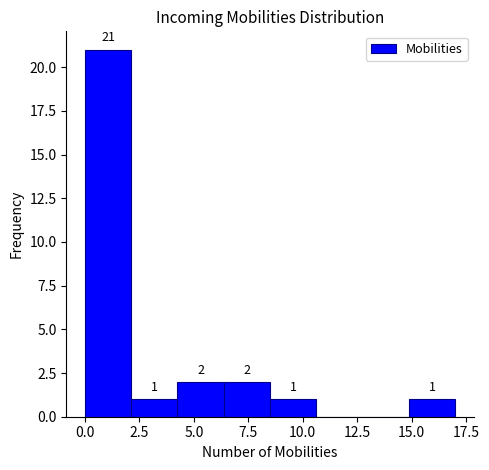

Over which range of the x-axis is the bar tallest?

0.0 to 2.0